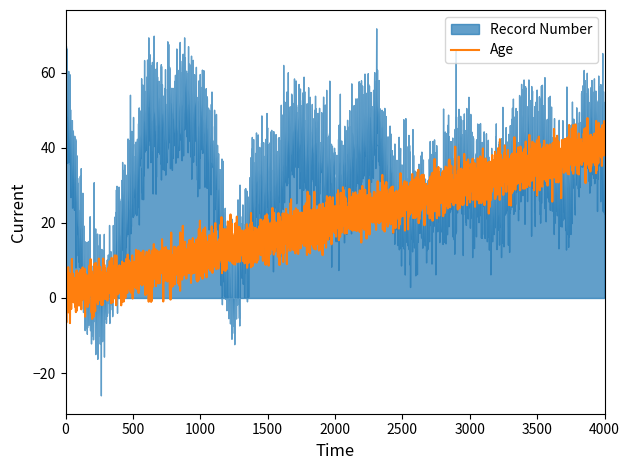

What is the lowest value of the Age series?

-6.7